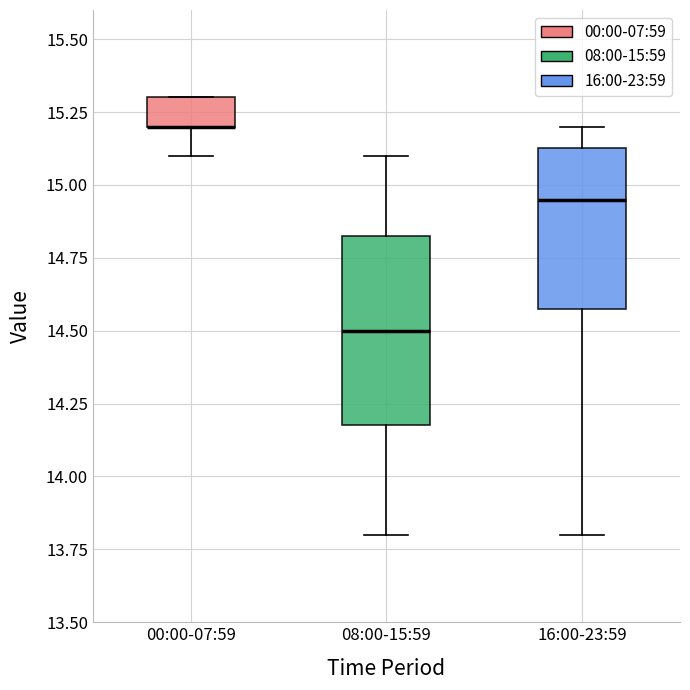

Reading left to right, transcribe this box plot: for each box, give where its median line is, the range the box spans, and where its two whiskers end, as read against the y-axis. The values are not printed on the chart, so give them approximately, as read against the axis.

00:00-07:59: median 15.20 (drawn on the box's lower edge), box 15.20 to 15.30, whiskers 15.10 to 15.30
08:00-15:59: median 14.50, box 14.20 to 14.85, whiskers 13.80 to 15.10
16:00-23:59: median 14.95, box 14.60 to 15.15, whiskers 13.80 to 15.20